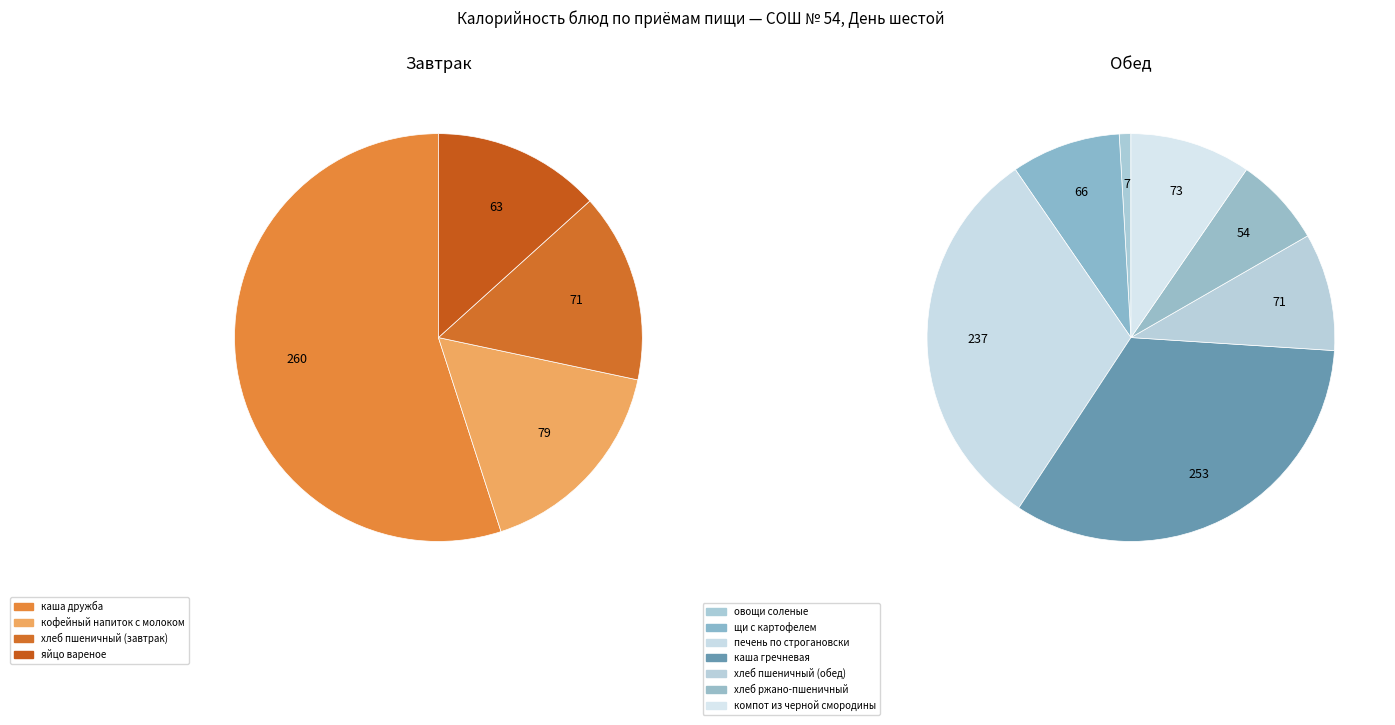

To the nearest percent, what is the average slice percentage?

9%